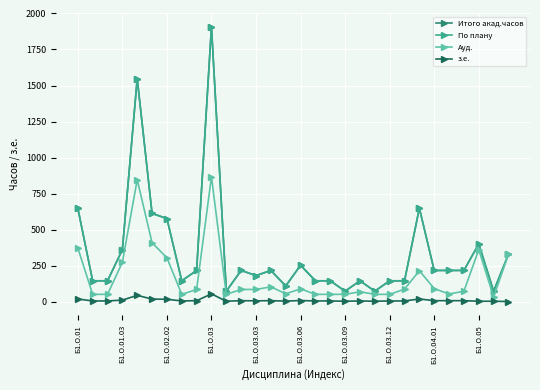

How many lines are shown in the chart?

4